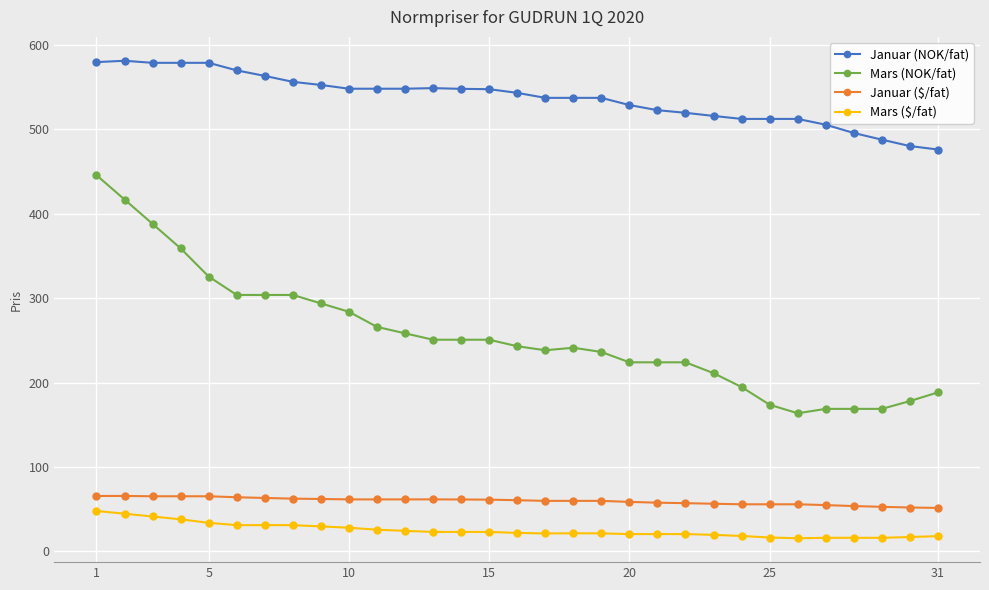

How many data points does each series have?

31